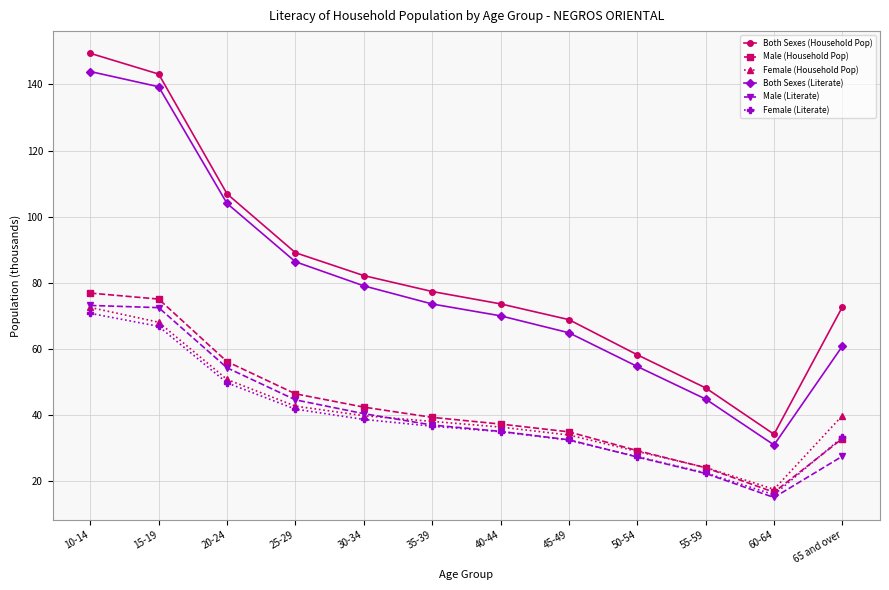

At which label is Male (Household Pop) closest to 46?

25-29